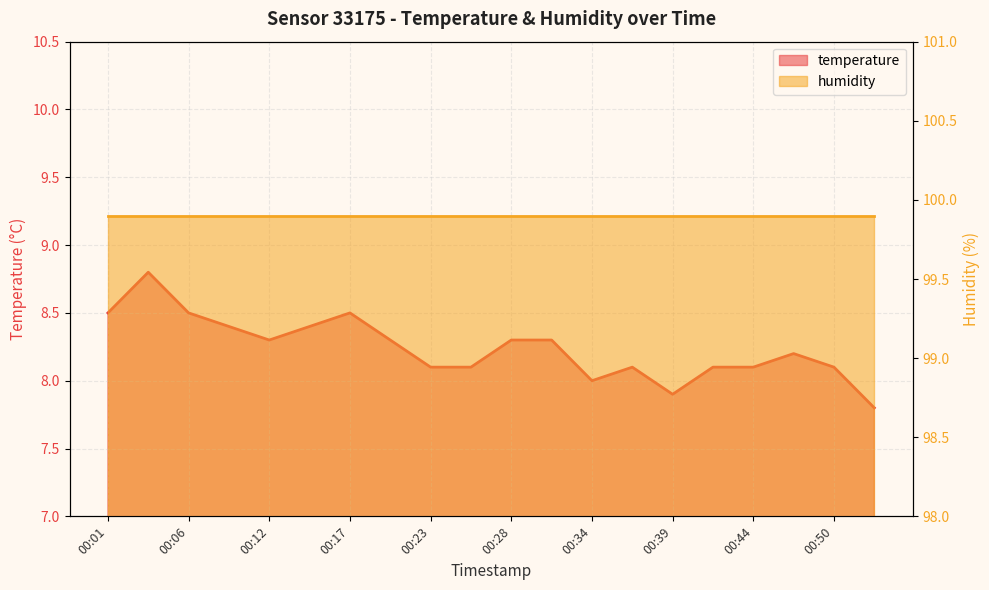

Reading left to right, list all the values displayed in this chart.

00:01=8.5	00:03=8.8	00:06=8.5	00:09=8.4	00:12=8.3	00:14=8.4	00:17=8.5	00:20=8.3	00:23=8.1	00:25=8.1	00:28=8.3	00:31=8.3	00:34=8.0	00:36=8.1	00:39=7.9	00:42=8.1	00:44=8.1	00:47=8.2	00:50=8.1	00:53=7.8